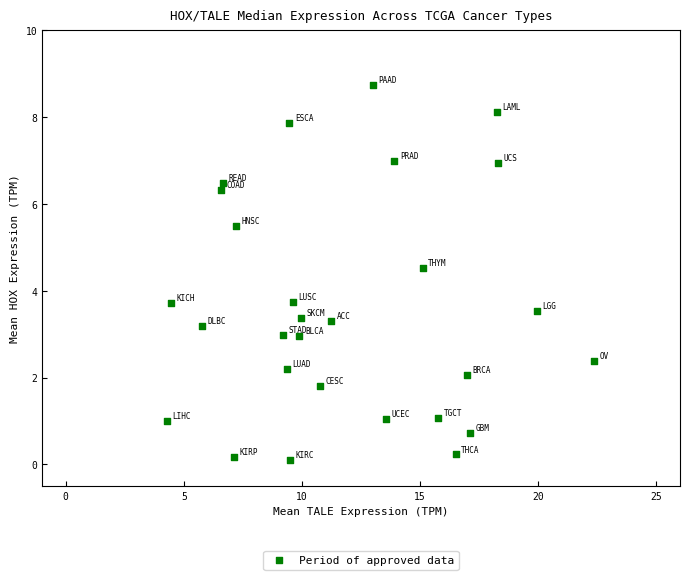

What is the range of X values (max minus min)?

18.1